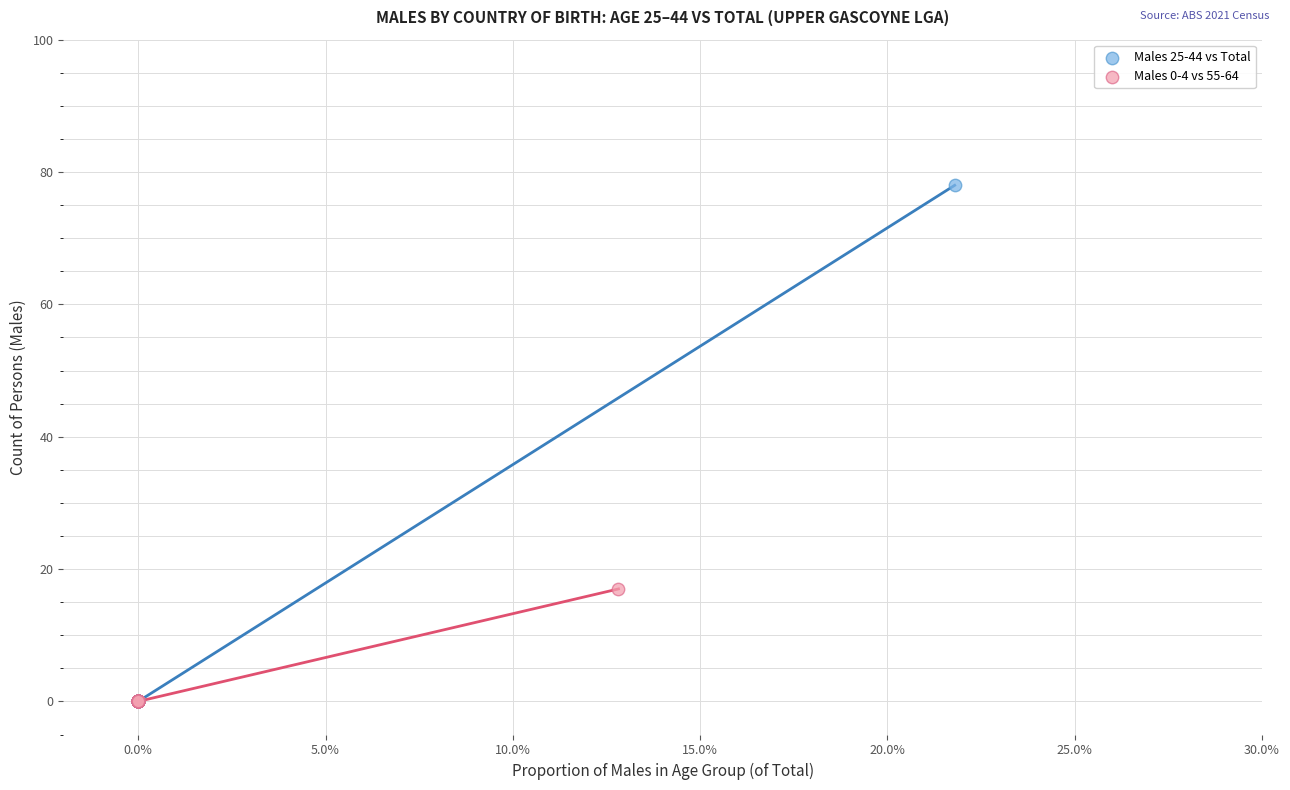

Which series has the widest spread of Y values?

Males 25-44 vs Total